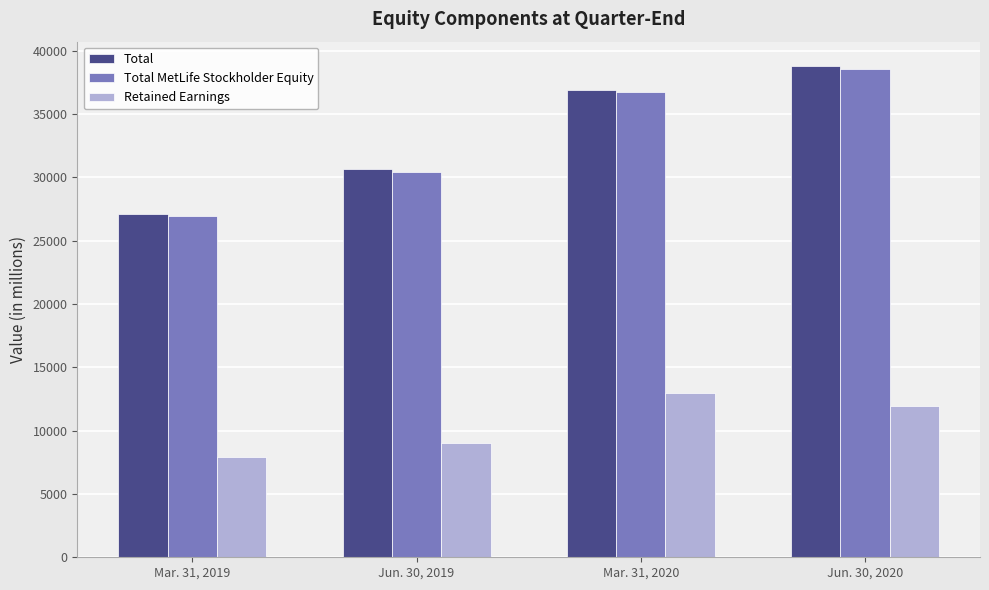

What are all the series names shown in the legend?

Total, Total MetLife Stockholder Equity, Retained Earnings